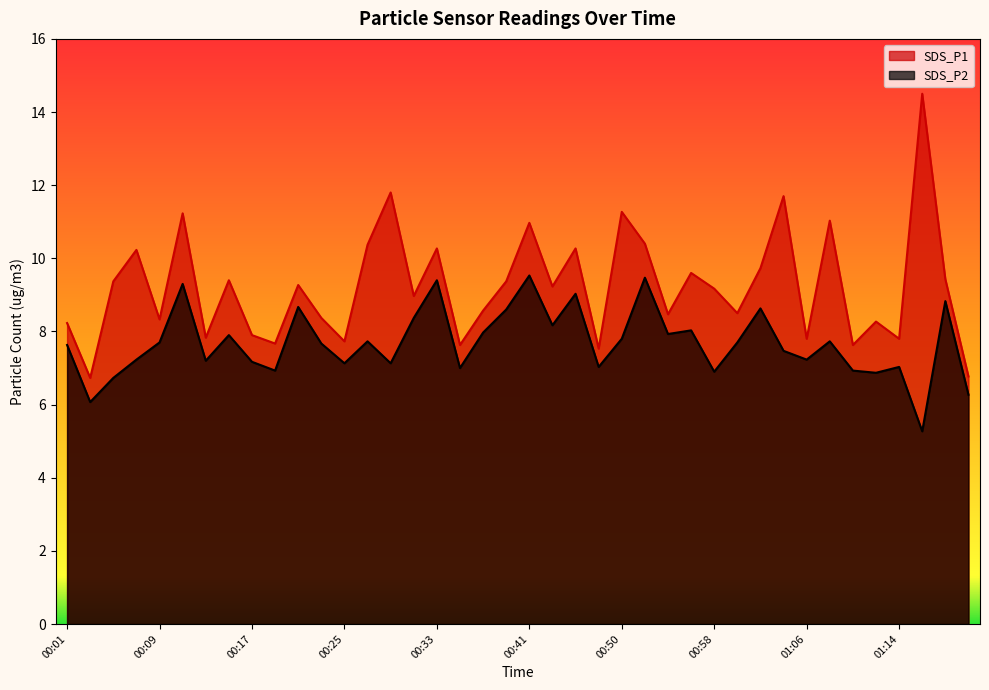

At which category is the sum across all series the highest?

00:11